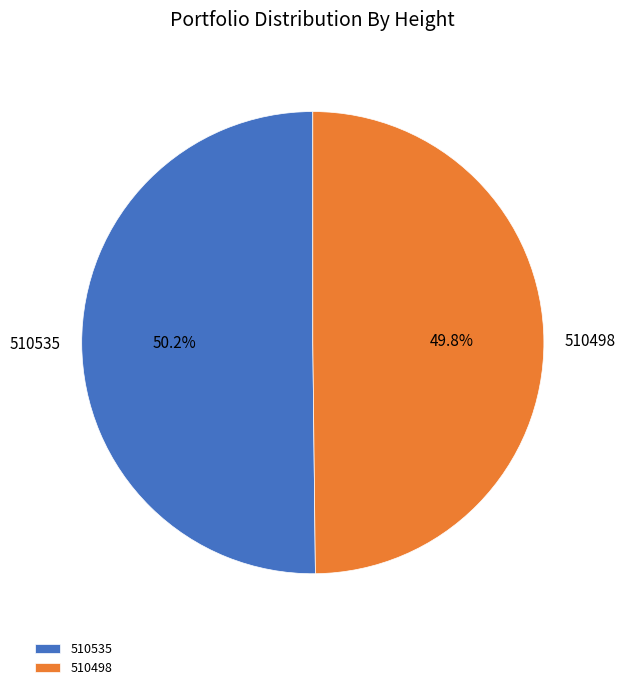

How much of the chart is everything except 510535?

49.8%